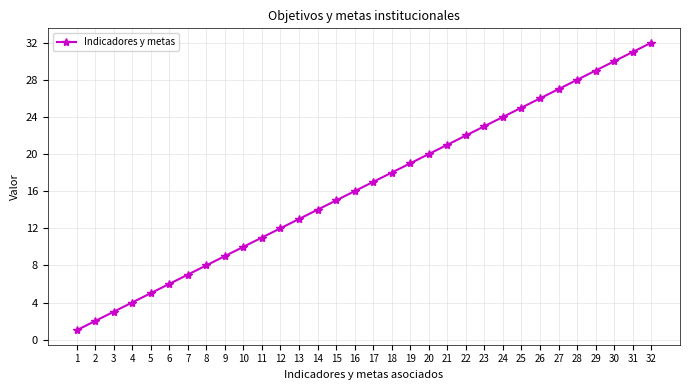

What is the value of the 28th point from the left?

28